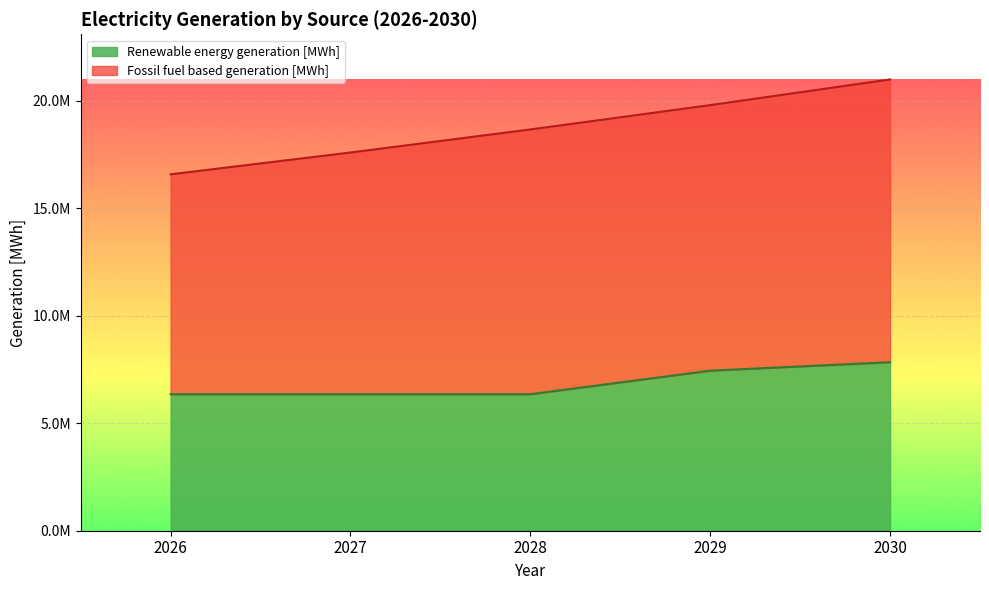

List the labels in order of value, smallest first.

2026, 2027, 2028, 2029, 2030